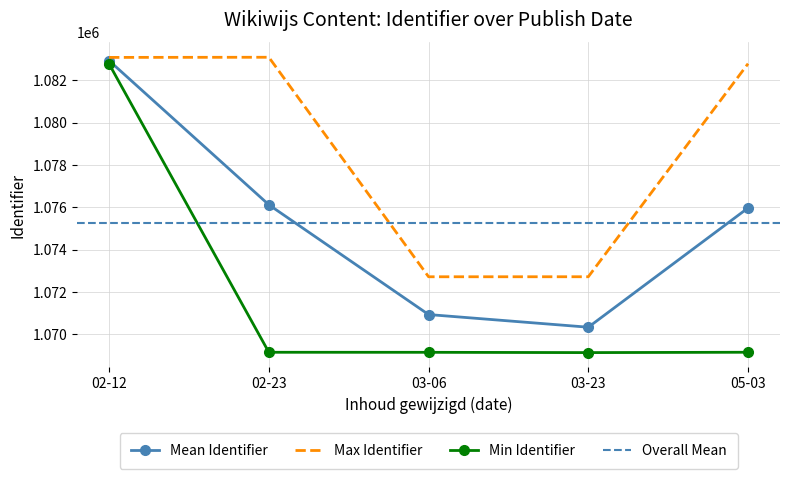

What is the greatest value displayed?

1083090